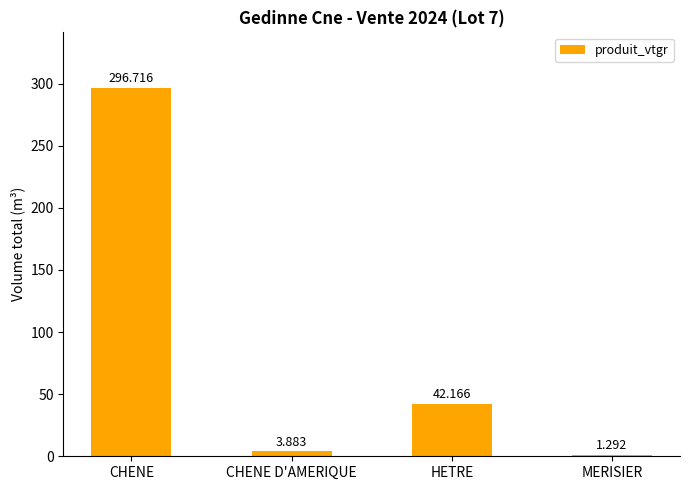

What is the label of the 1st bar from the left?

CHENE